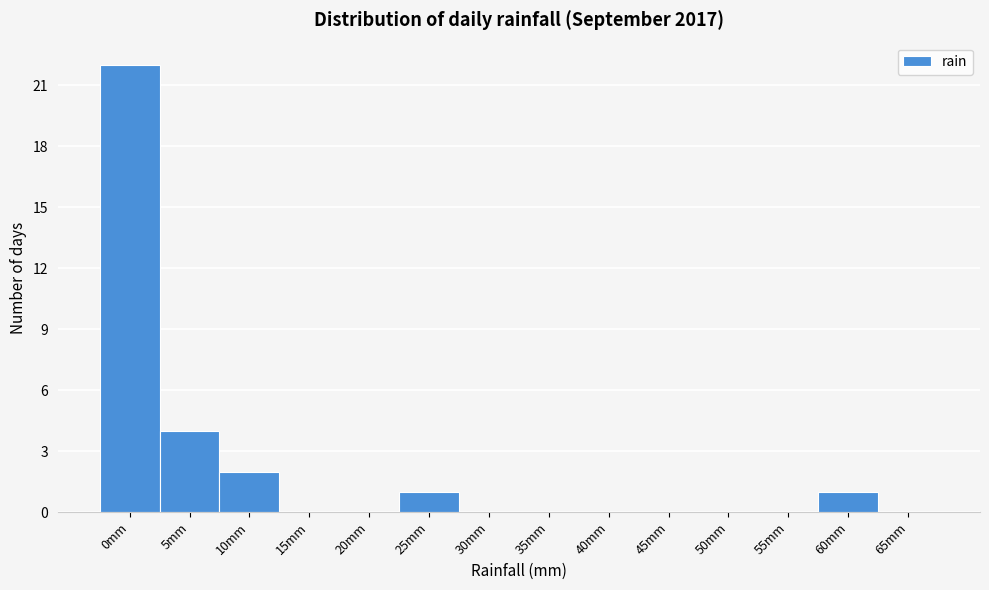

Reading right to left, extract all data points from this chart.

65mm=0	60mm=1	55mm=0	50mm=0	45mm=0	40mm=0	35mm=0	30mm=0	25mm=1	20mm=0	15mm=0	10mm=2	5mm=4	0mm=22